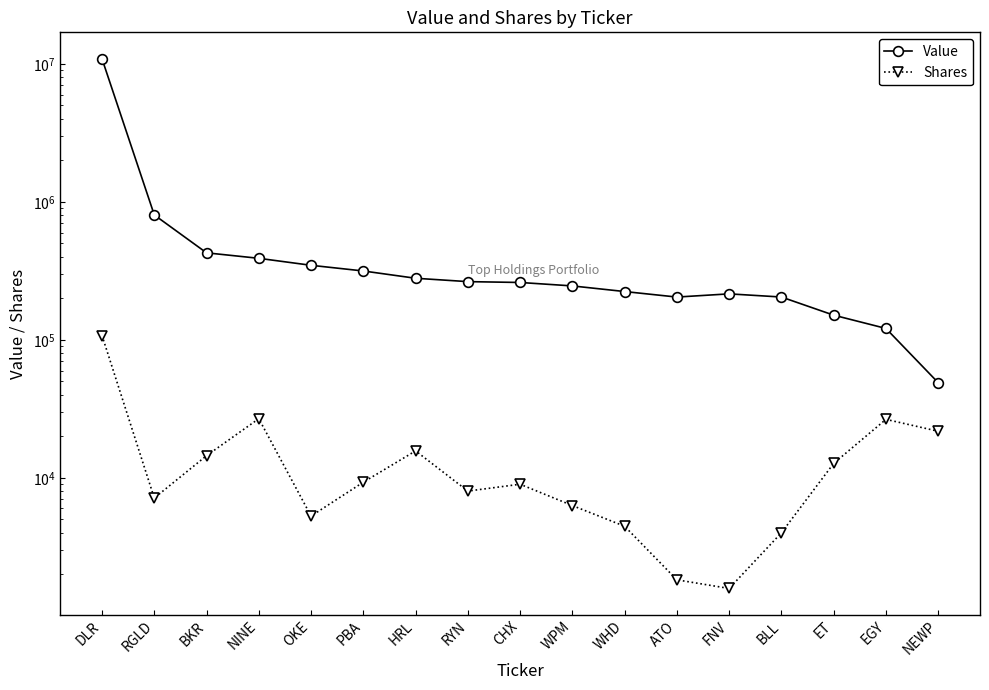

At which category is the sum across all series the highest?

DLR